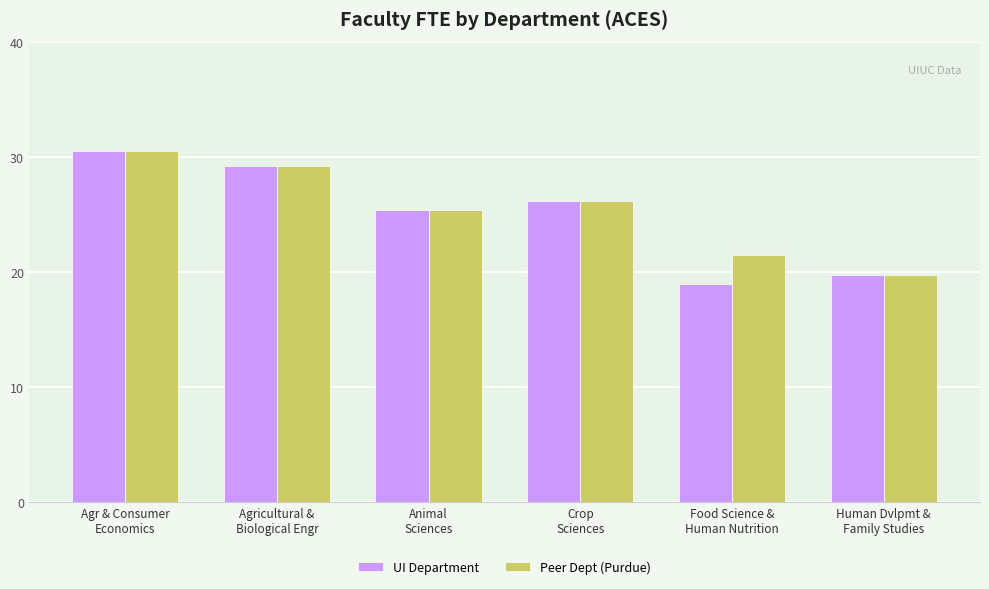

The UI Department series shows 38.3 at Animal
Sciences. True or false?

False